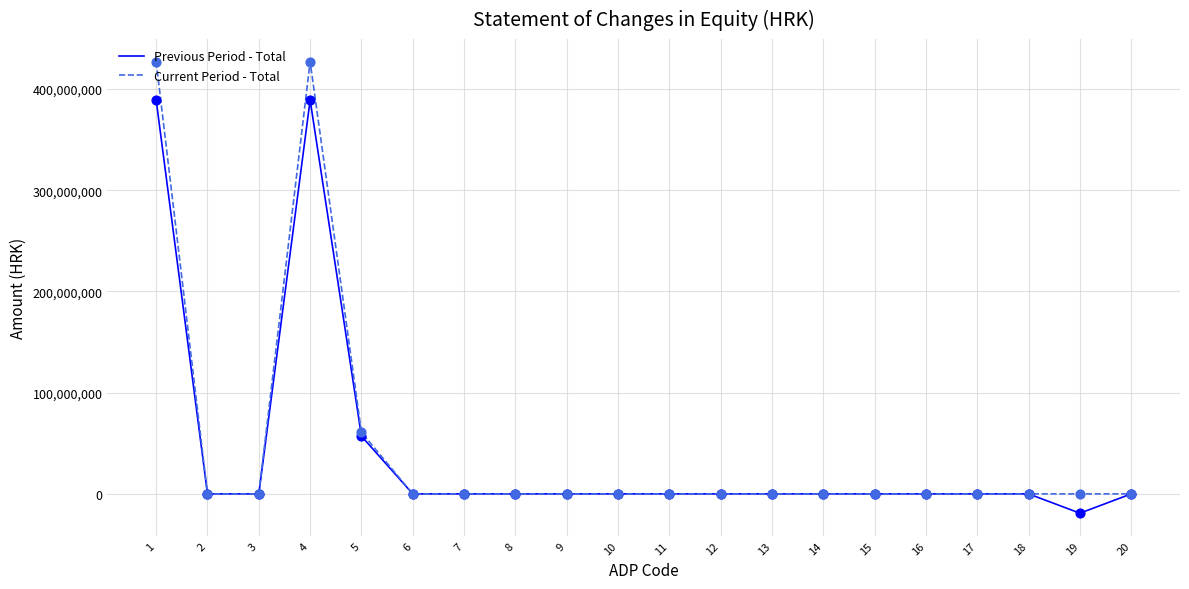

What are all the series names shown in the legend?

Previous Period - Total, Current Period - Total